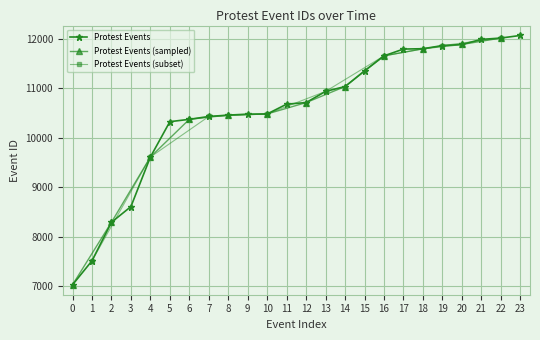

What is the value of the Protest Events point at the 10th from the left?

10475